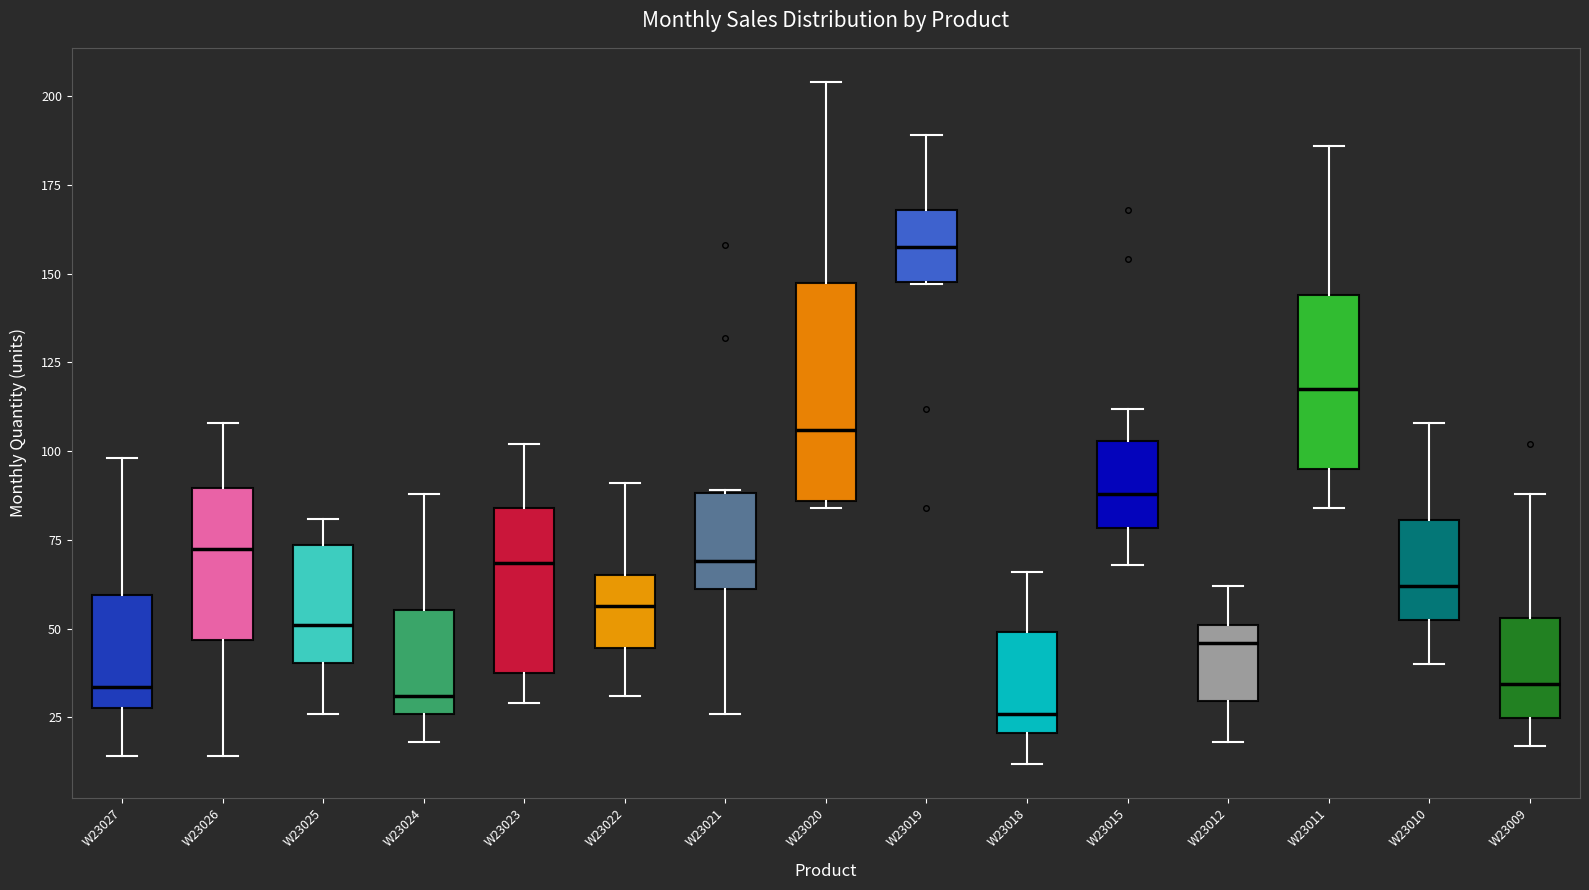

Comparing the boxes themselves (not the whiskers), which one is the tallest?

W23020